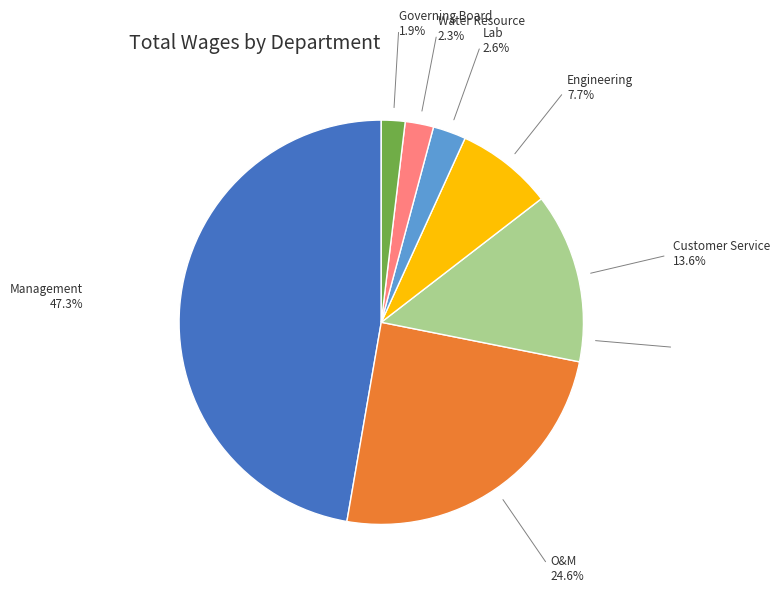

Is there any slice that represents more than half of the pie?

No